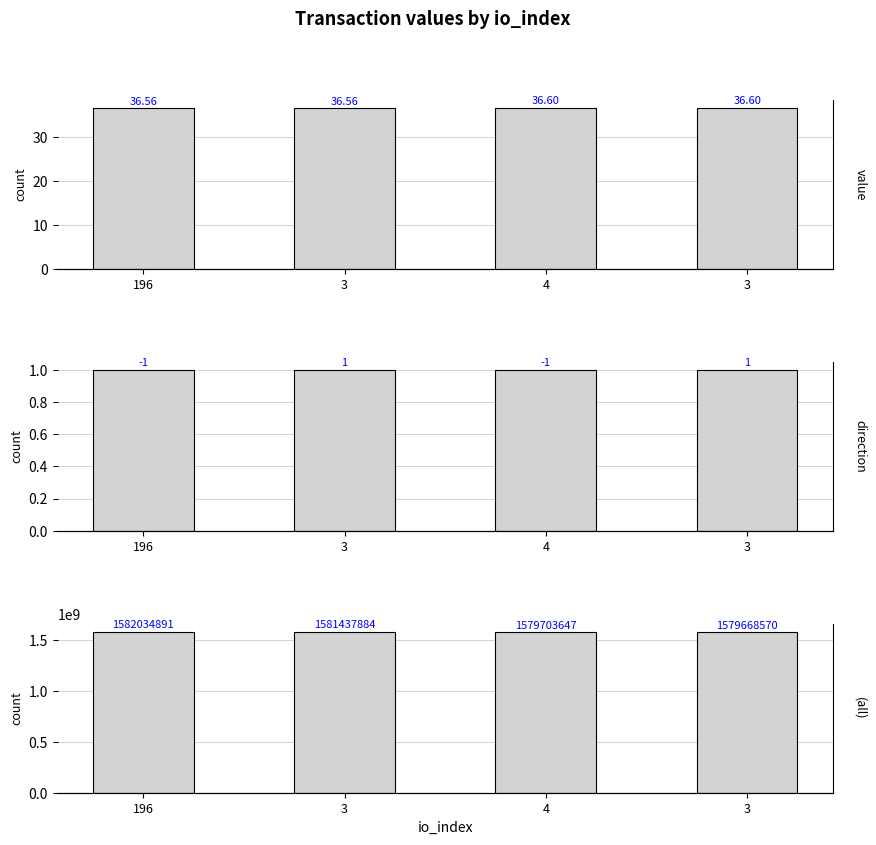

At which label is direction closest to 1?

196